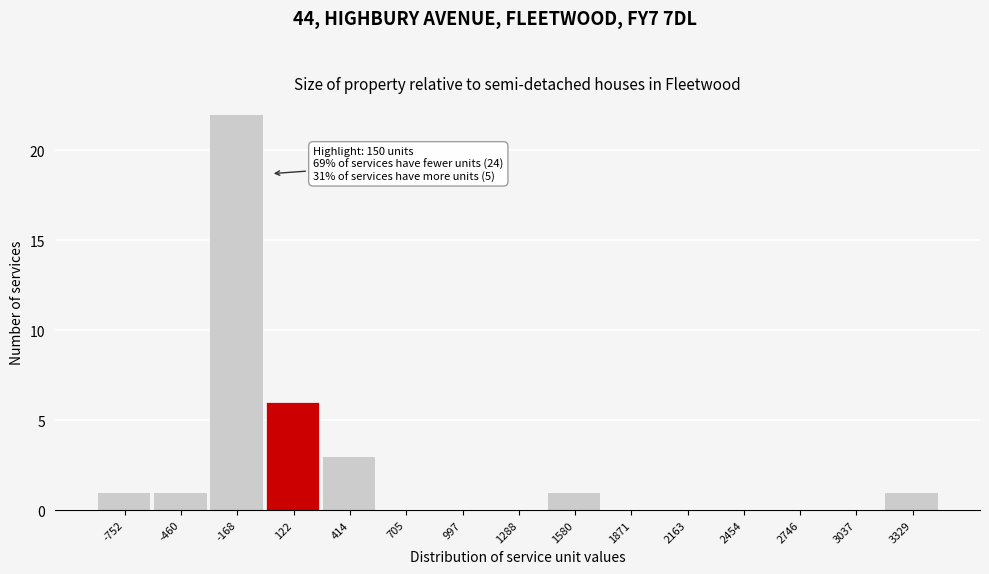

Reading left to right, transcribe all the data shown in this chart.

-752=1	-460=1	-168=22	122=6	414=3	705=0	997=0	1288=0	1580=1	1871=0	2163=0	2454=0	2746=0	3037=0	3329=1